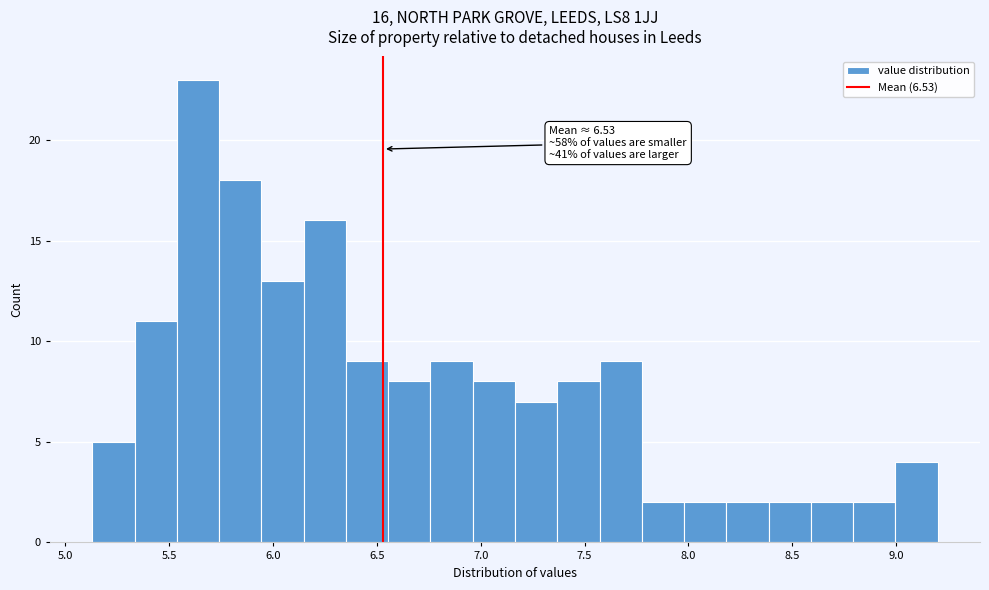

Over which range of the x-axis is the bar tallest?

5.55 to 5.75